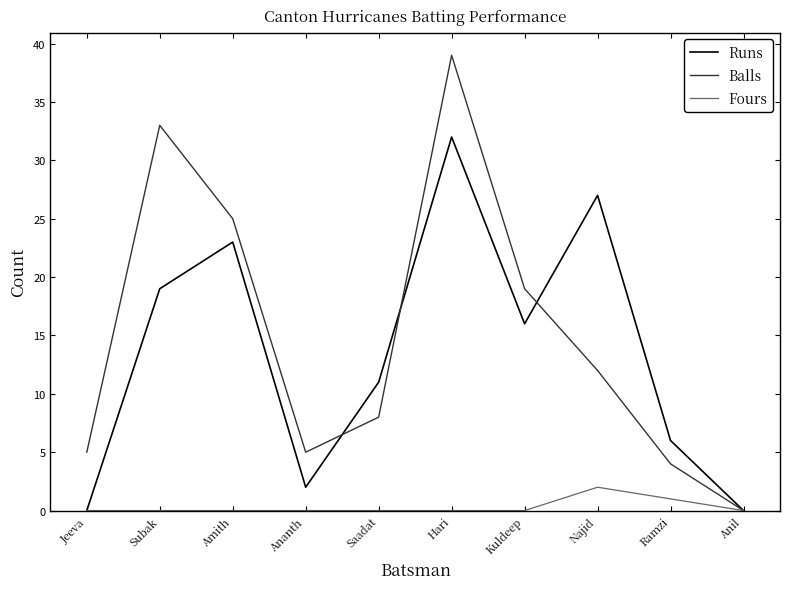

What is the difference between the highest and lowest values at Subak?

33